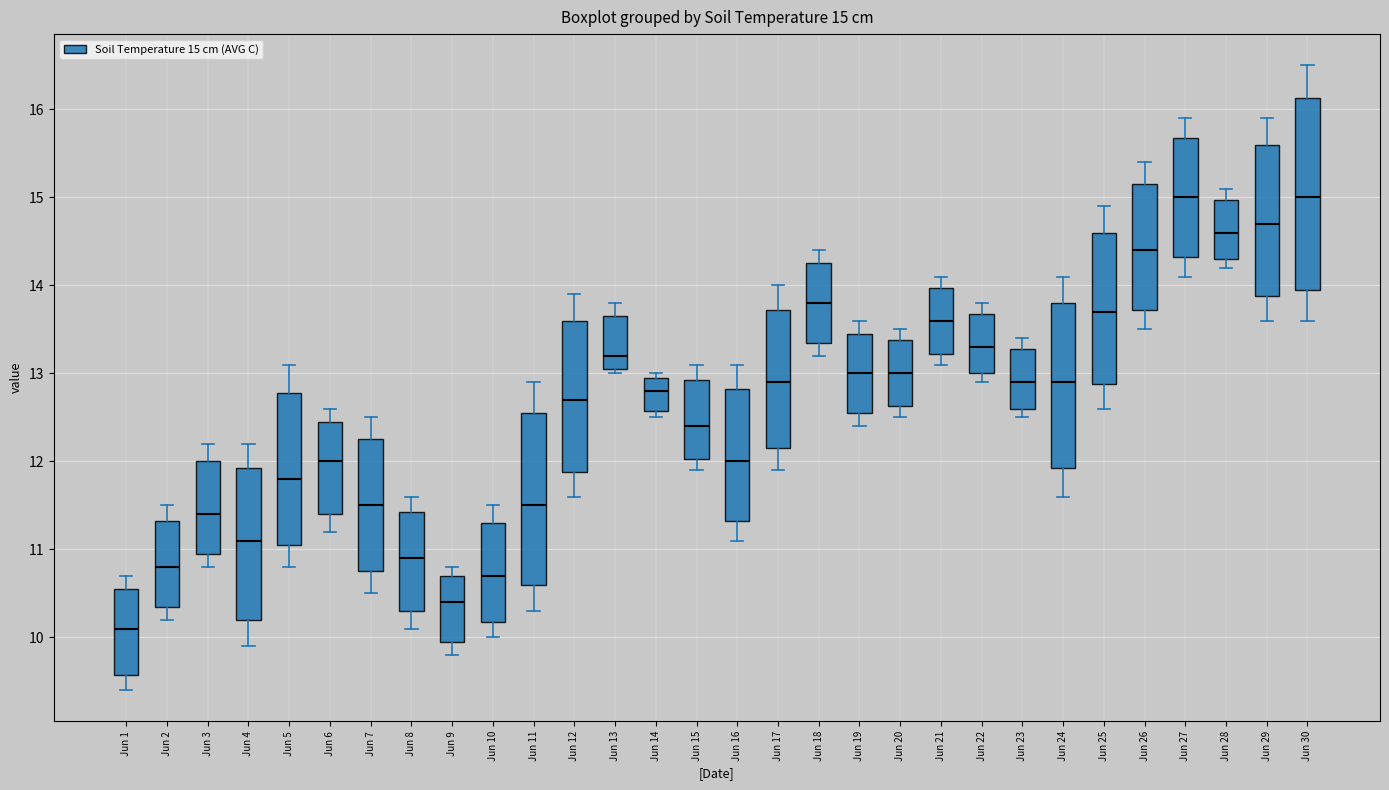

Which box is the tallest, from its lower edge to its upper edge?

Jun 30